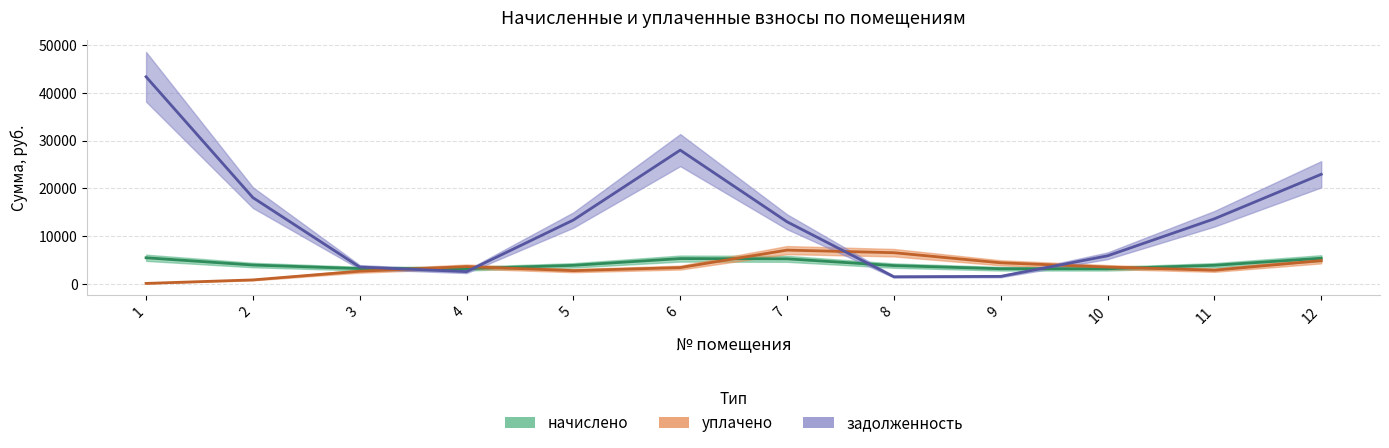

At which category is the sum across all series the highest?

1